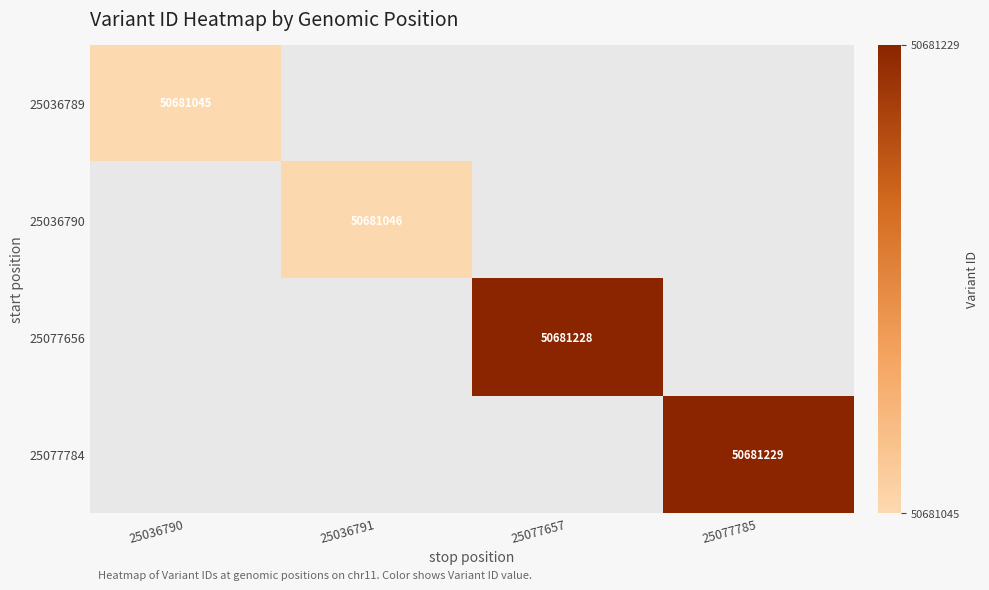

The value of 25077656 at 25077657 is 75379119. True or false?

False